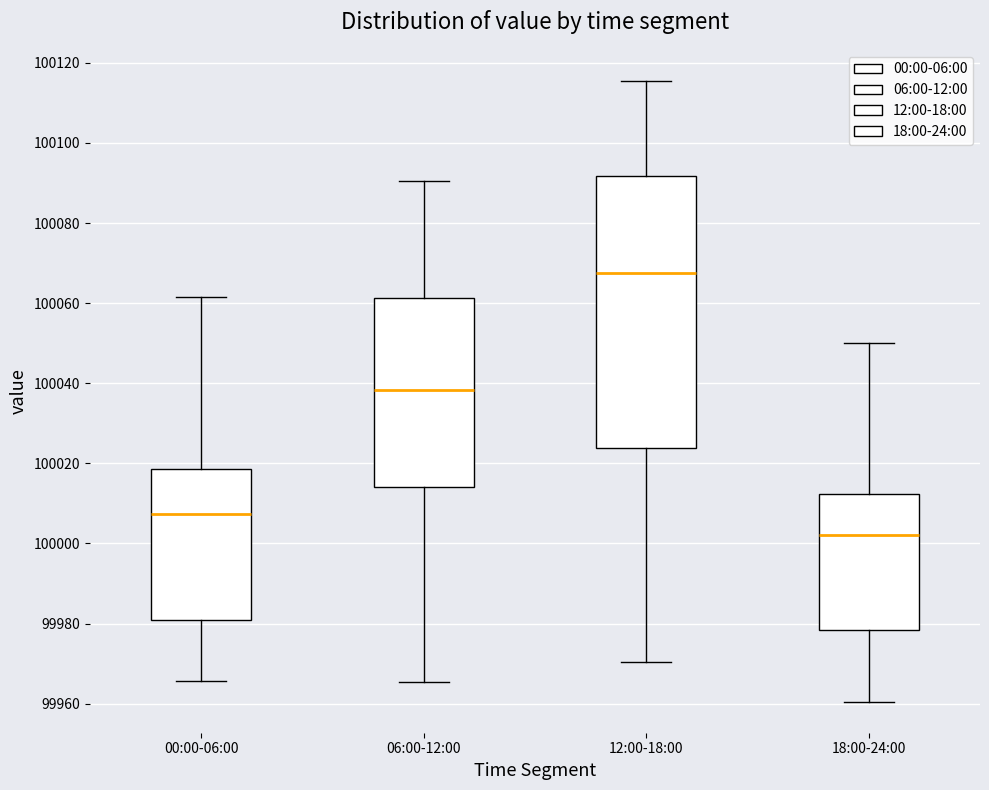

Reading left to right, transcribe this box plot: for each box, give where its median line is, the range the box spans, and where its two whiskers end, as read against the y-axis. The values are not printed on the chart, so give them approximately, as read against the axis.

00:00-06:00: median 100008, box 99980 to 100018, whiskers 99966 to 100062
06:00-12:00: median 100038, box 100014 to 100062, whiskers 99966 to 100090
12:00-18:00: median 100068, box 100024 to 100092, whiskers 99970 to 100116
18:00-24:00: median 100002, box 99978 to 100012, whiskers 99960 to 100050